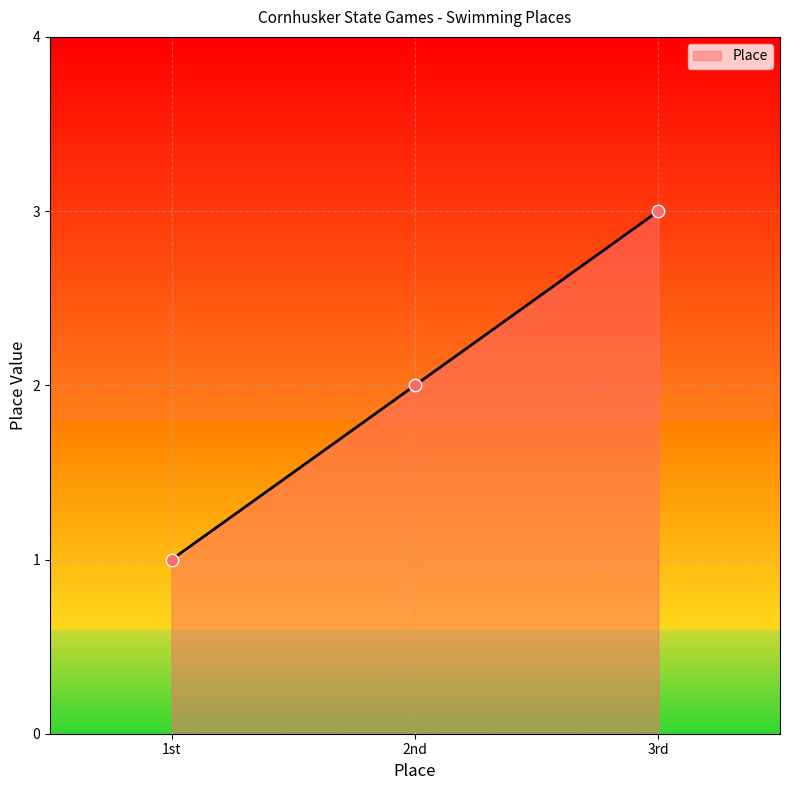

What is the change in value from 1st to 3rd?

+2